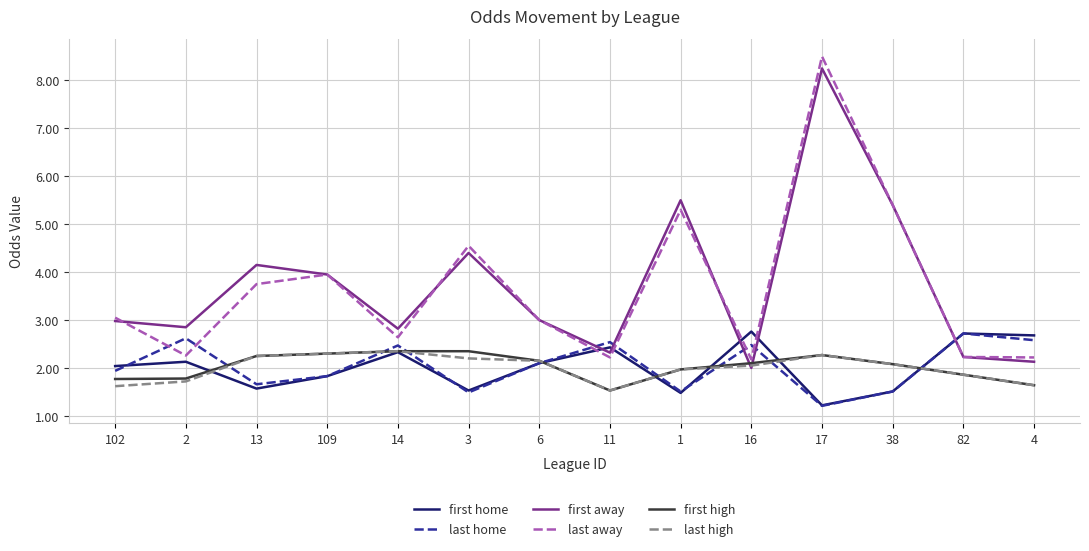

At which label does last home reach its peak?

82